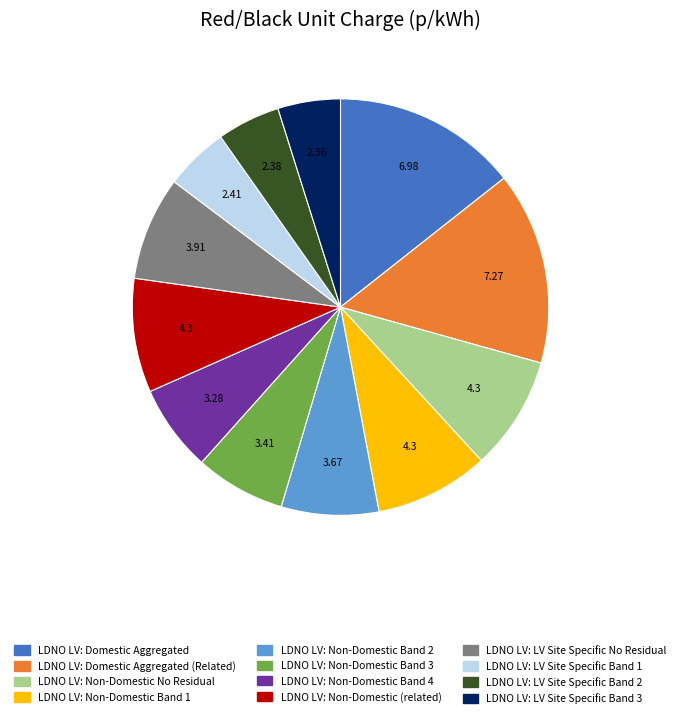

Does any single category account for the majority?

No